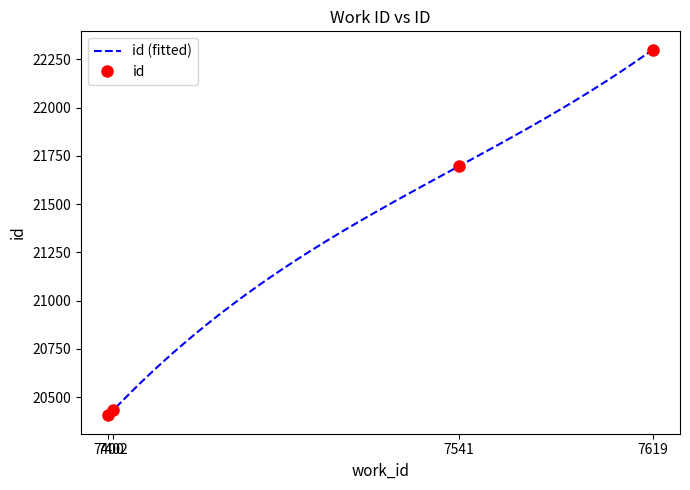

True or false: the data has more than 1 interior local peaks.

False